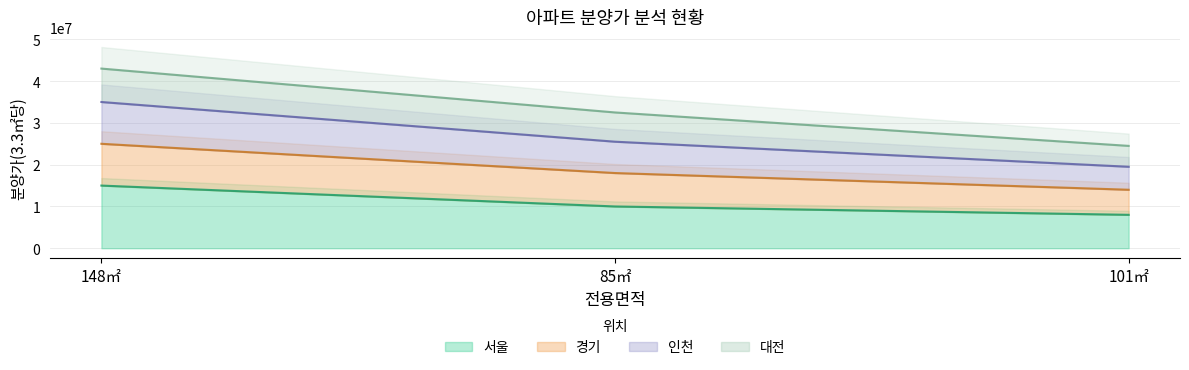

What is the highest value of the 서울 series?

15000000